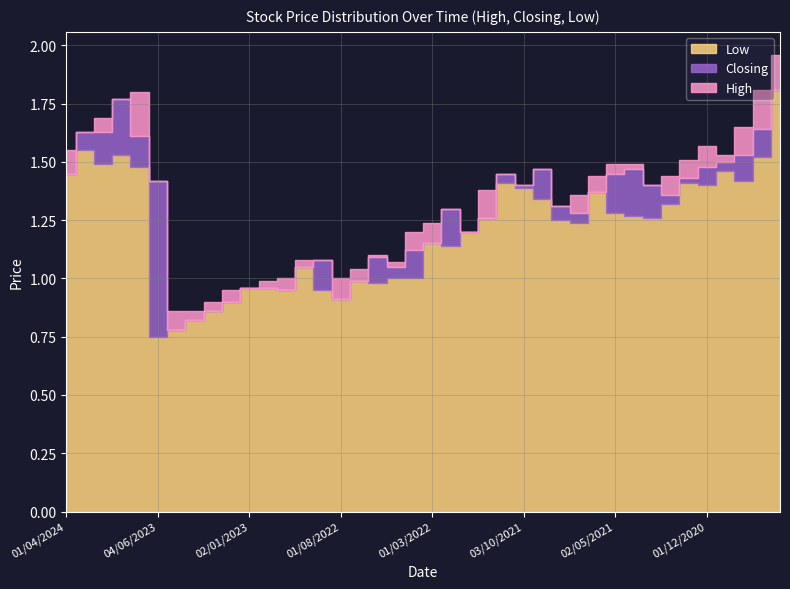

Rank the series by their average value, from lowest to highest.

Low, Closing, High